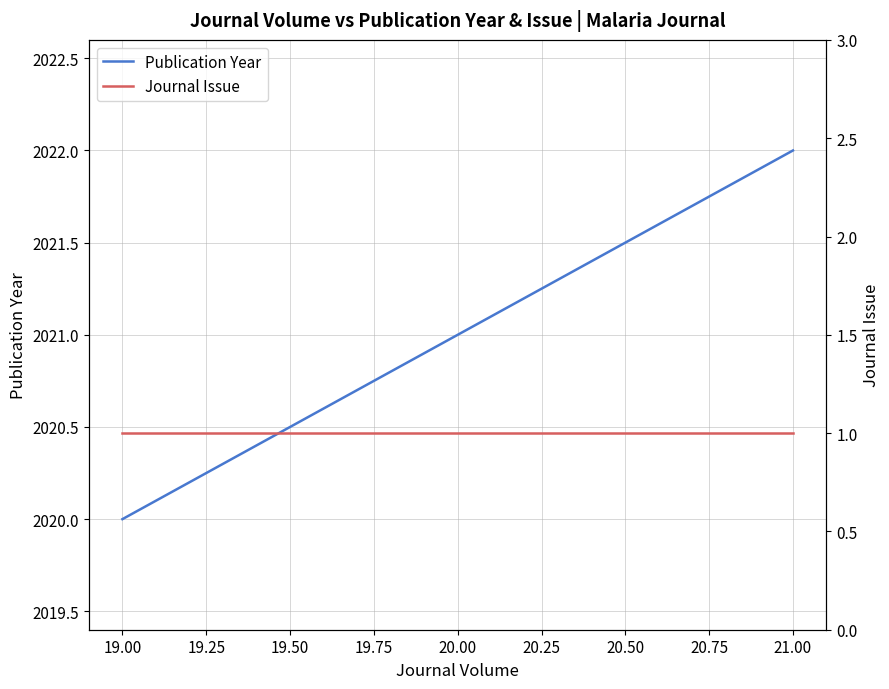

Is it true that Publication Year equals 3351 at 20.00?

False